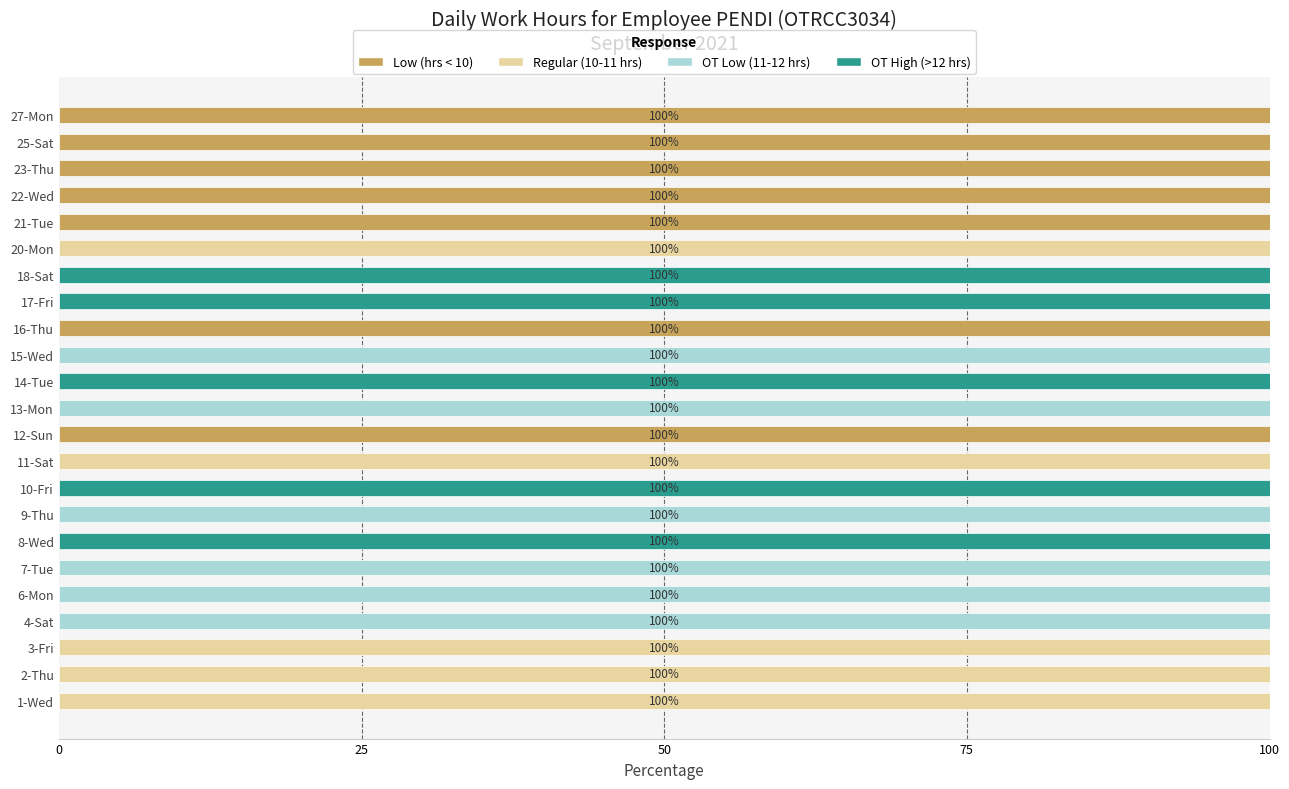

What is the total value across all series at 12-Sun?

100